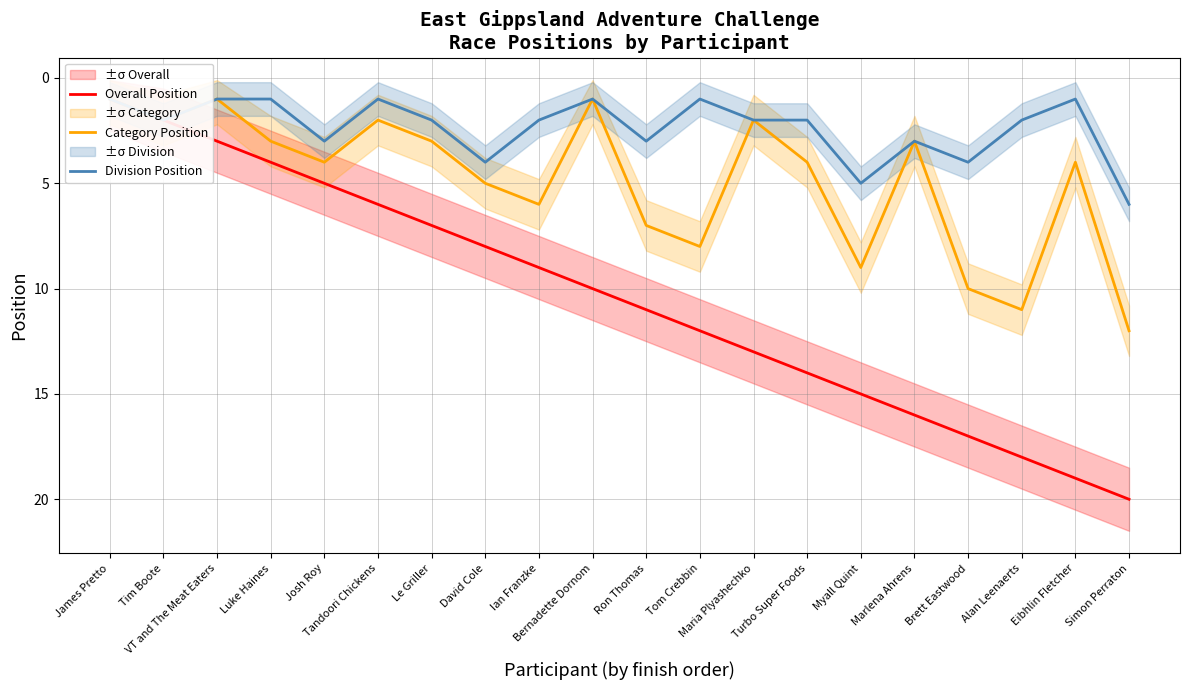

Reading left to right, transcribe all the data shown in this chart.

Overall Position: 1	2	3	4	5	6	7	8	9	10	11	12	13	14	15	16	17	18	19	20
Category Position: 1	2	1	3	4	2	3	5	6	1	7	8	2	4	9	3	10	11	4	12
Division Position: 1	2	1	1	3	1	2	4	2	1	3	1	2	2	5	3	4	2	1	6